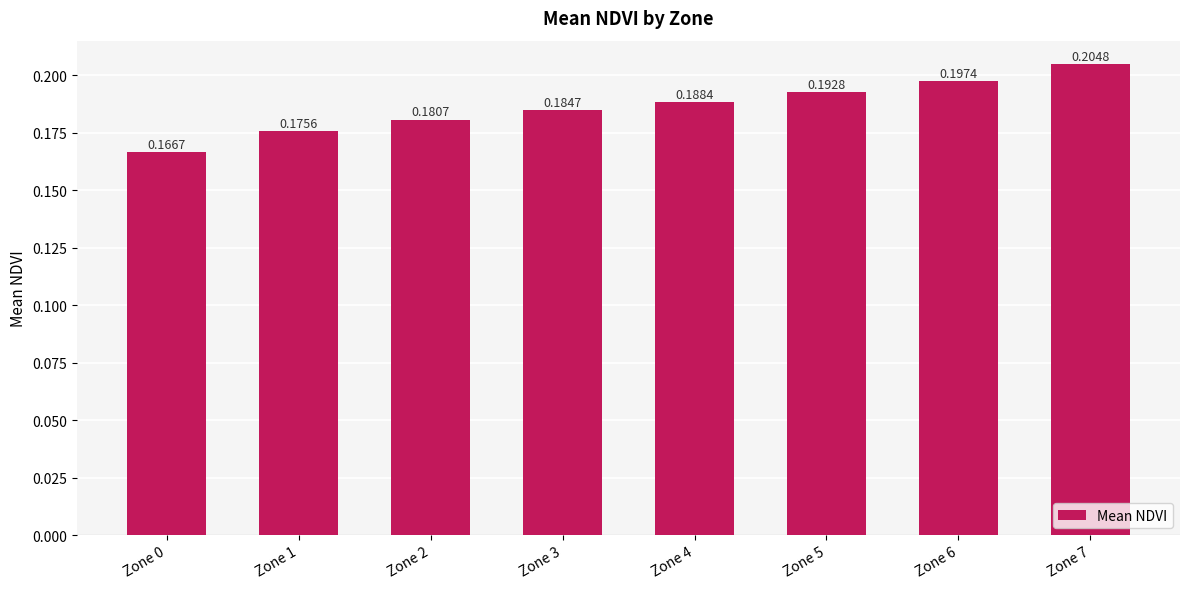

Are the bars grouped side by side (vs. stacked)?

No